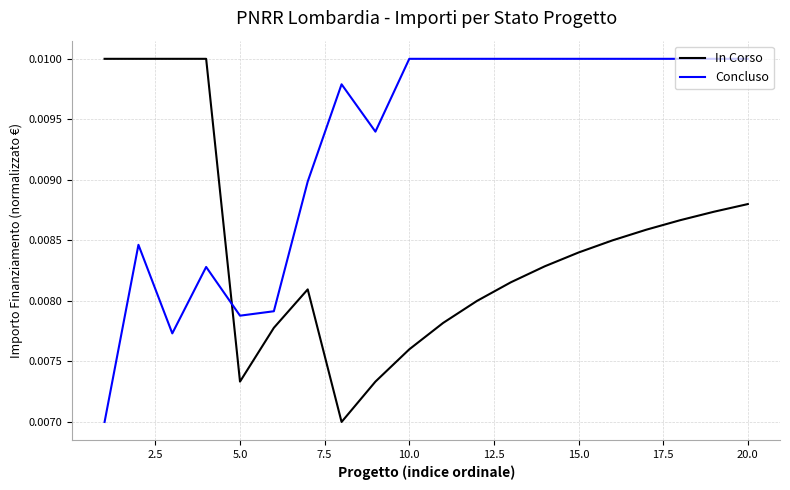

Rank the series by their average value, from highest to lowest.

Concluso, In Corso